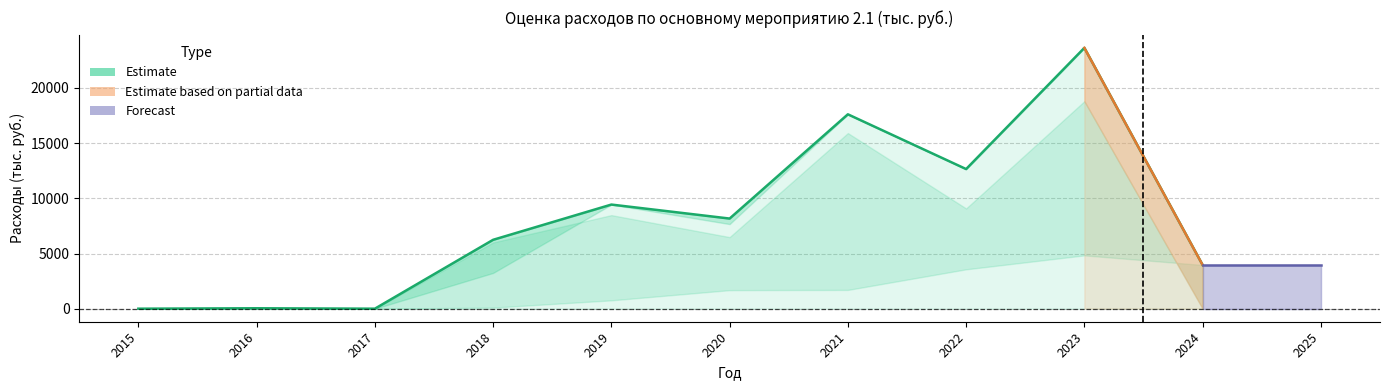

How many series are shown in this chart?

6